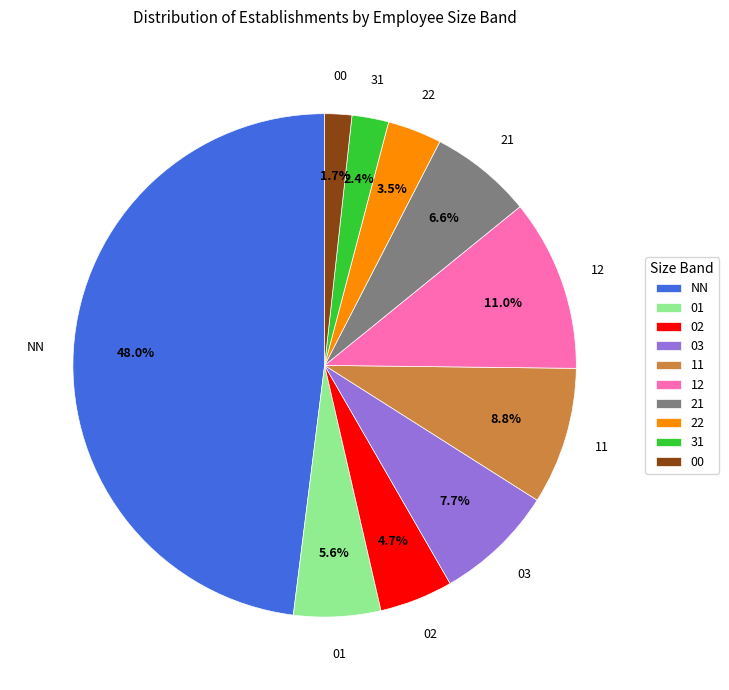

What is the largest slice in the pie chart?

NN